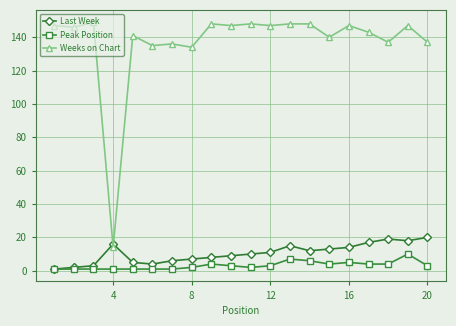

What is the value of the Last Week point at the 8th from the left?

7